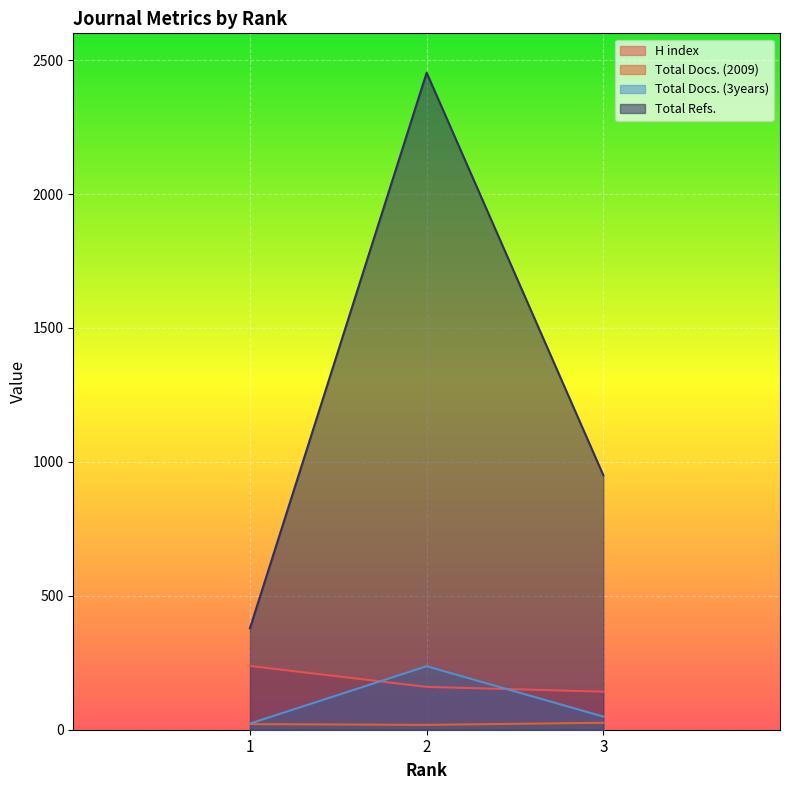

At how many categories does at least one series exceed 947?

2